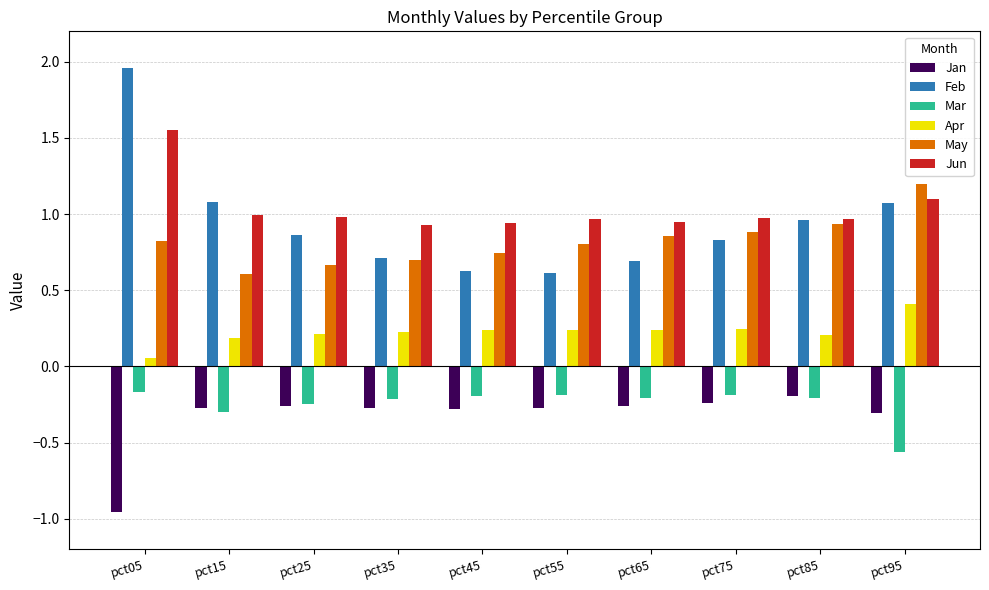

Is it true that Jan equals -0.4 at pct25?

False